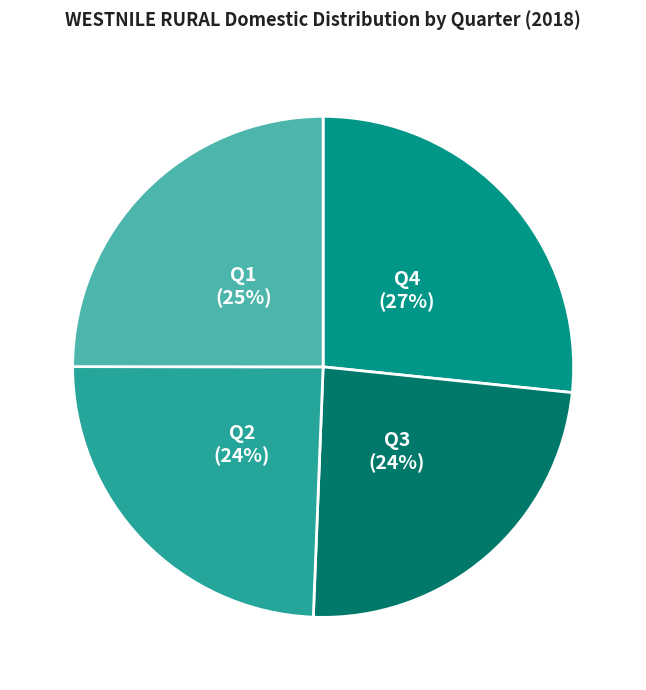

To the nearest percent, what is the difference between the largest and smallest slice percentages?

3%